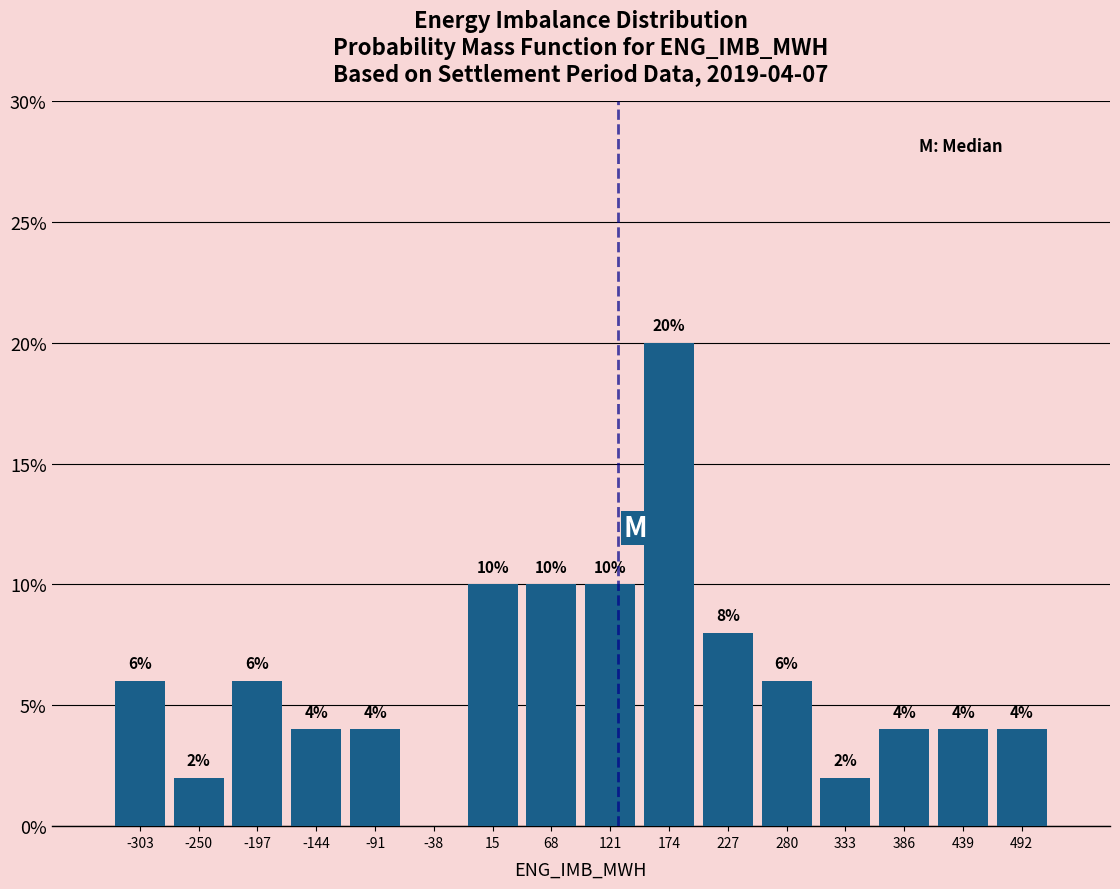

Over which range of the x-axis is the bar tallest?

150 to 200